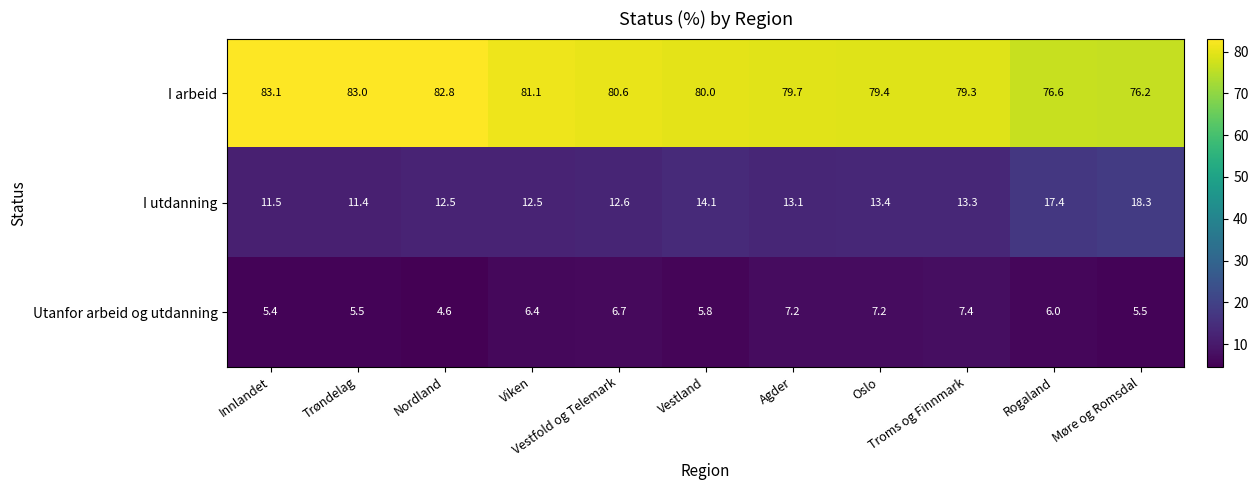

Rank the series by their maximum value, from lowest to highest.

Utanfor arbeid og utdanning, I utdanning, I arbeid